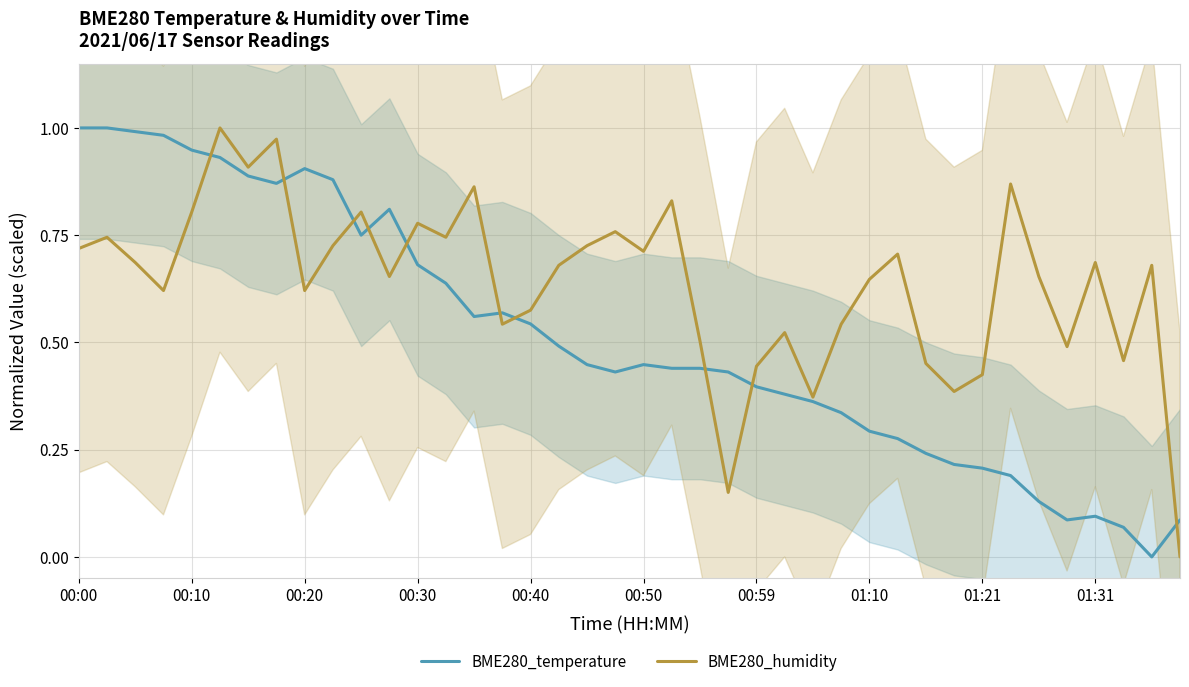

True or false: BME280_temperature and BME280_humidity cross at least once.

True